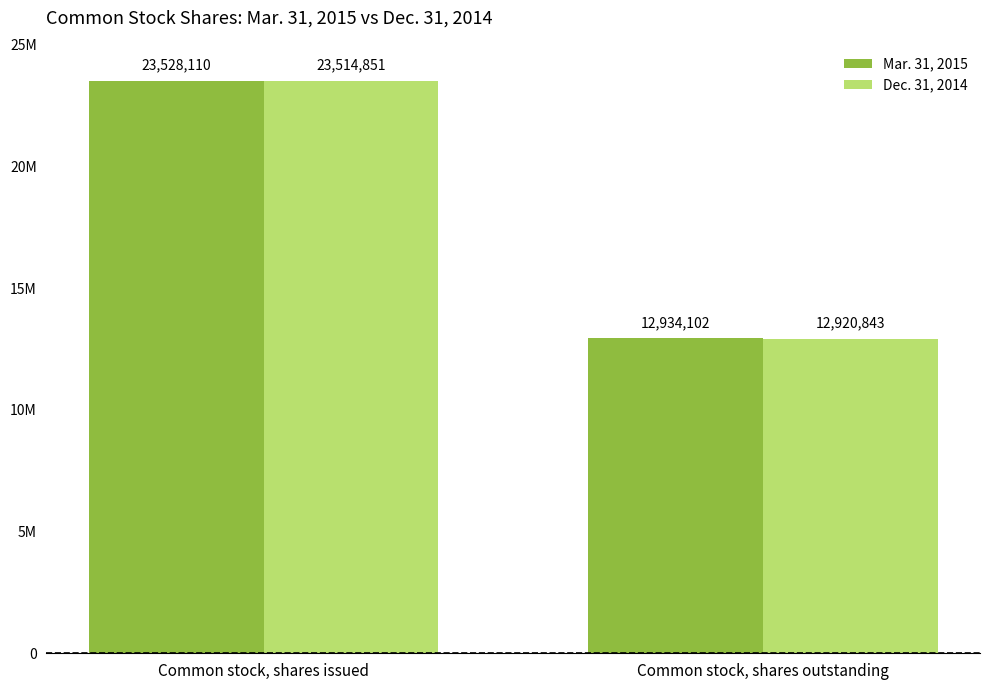

What is the lowest value of the Dec. 31, 2014 series?

12920843